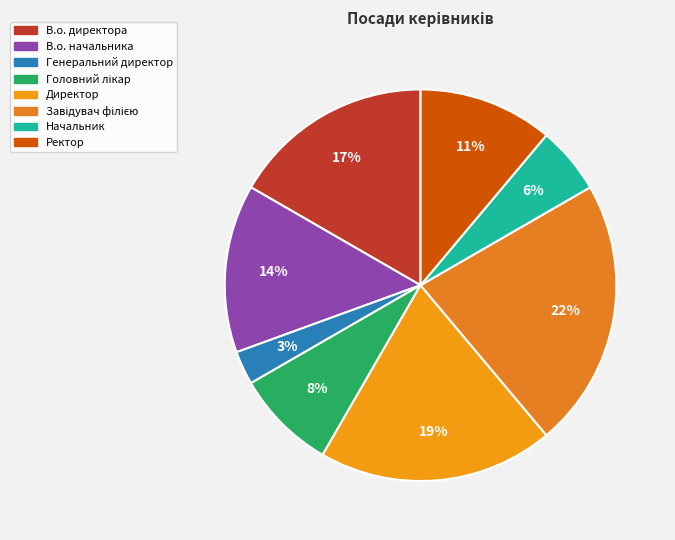

Between Завідувач філією and Головний лікар, which is larger?

Завідувач філією